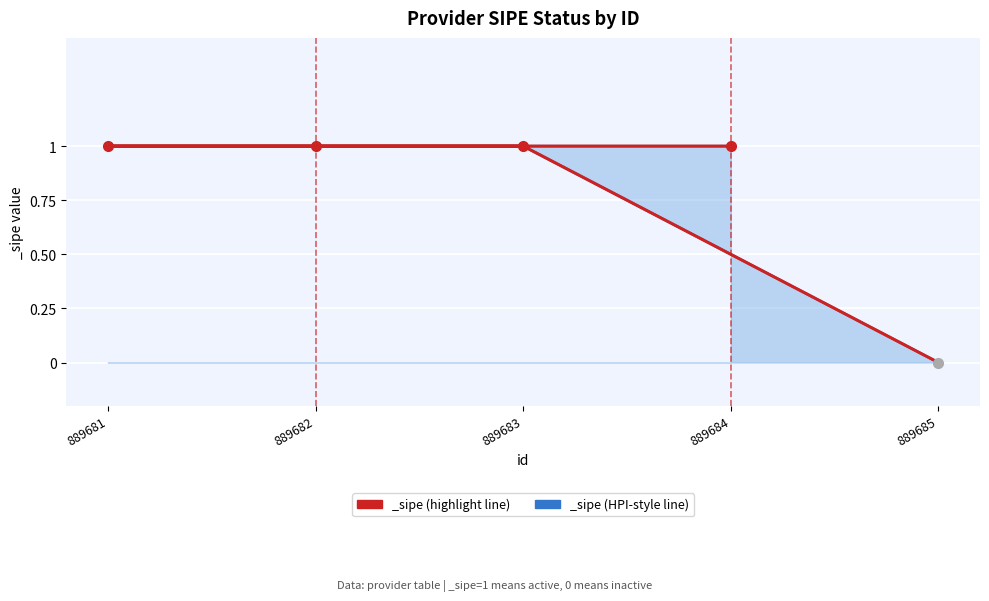

What is the label of the 3rd point from the left?

889682